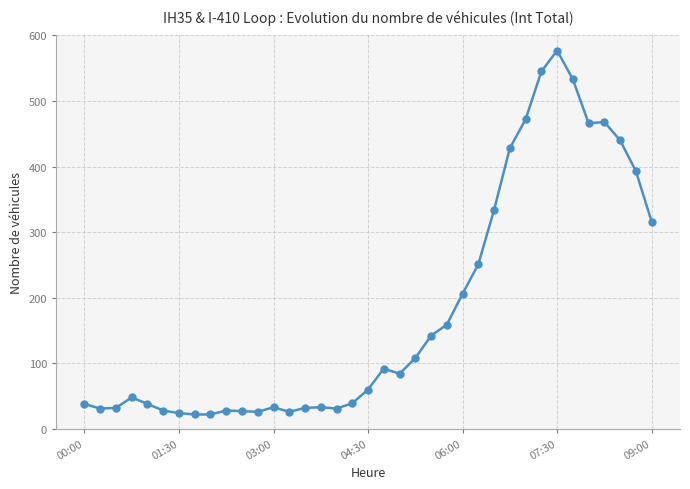

What is the maximum value shown in the chart?

577